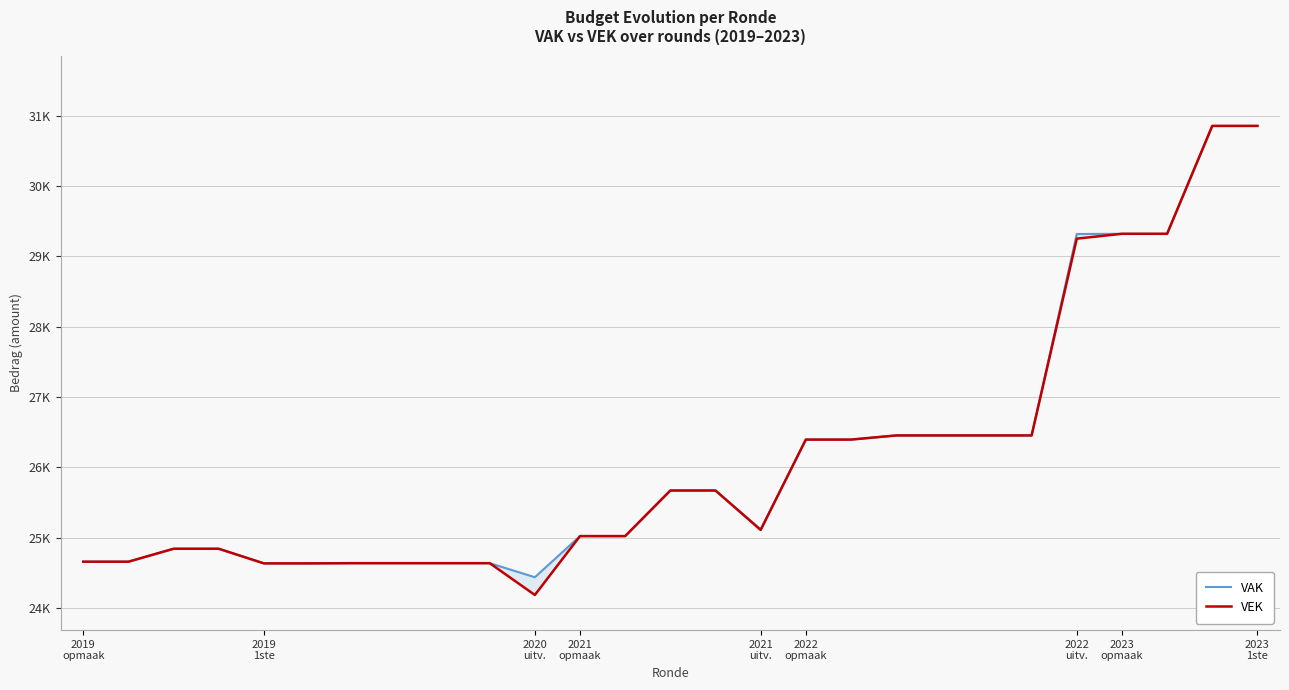

Which series has the largest total across all categories?

VAK